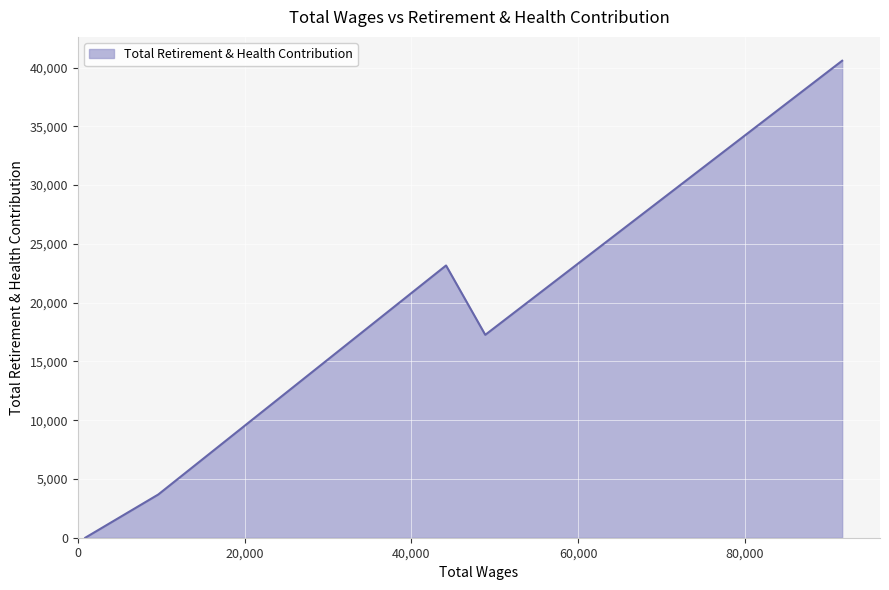

What is the difference between the maximum and minimum values?

40581